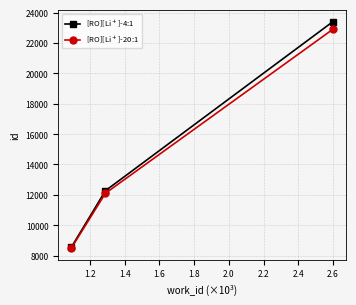

What is the greatest value displayed?

23408.0